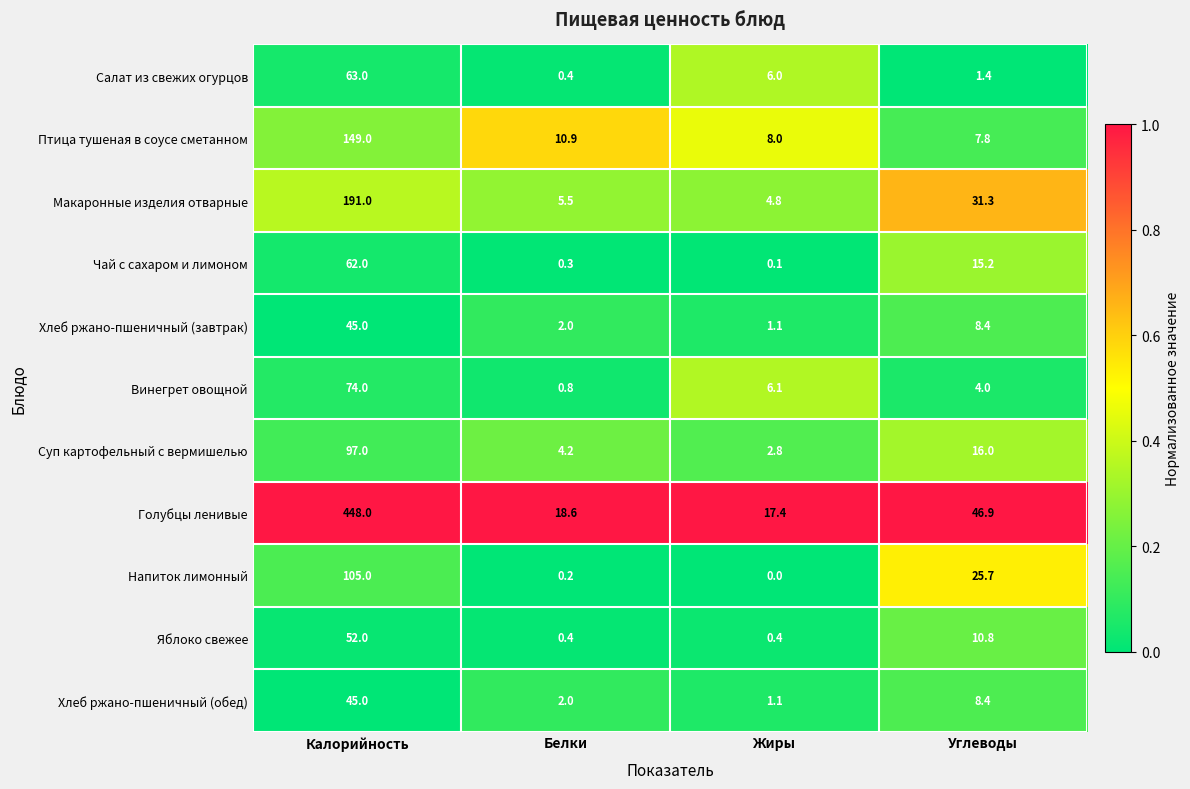

What value does the Хлеб ржано-пшеничный (завтрак) series have at Углеводы?

8.4